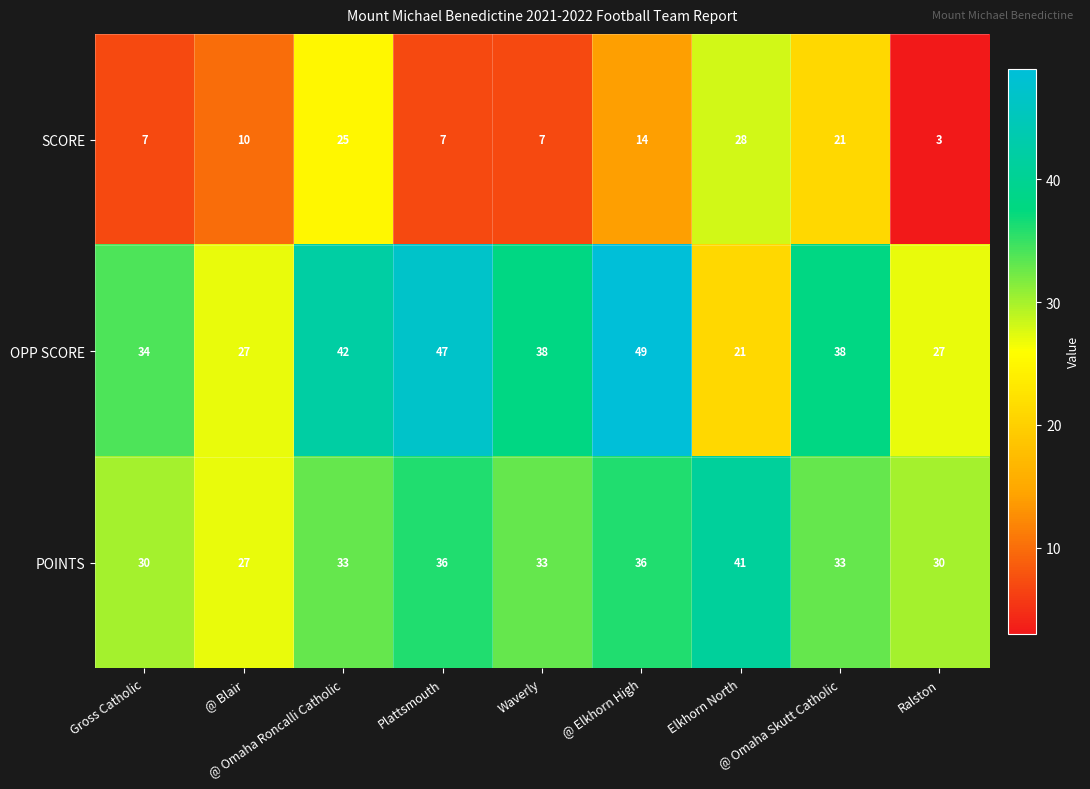

How many categories are shown in the chart?

9